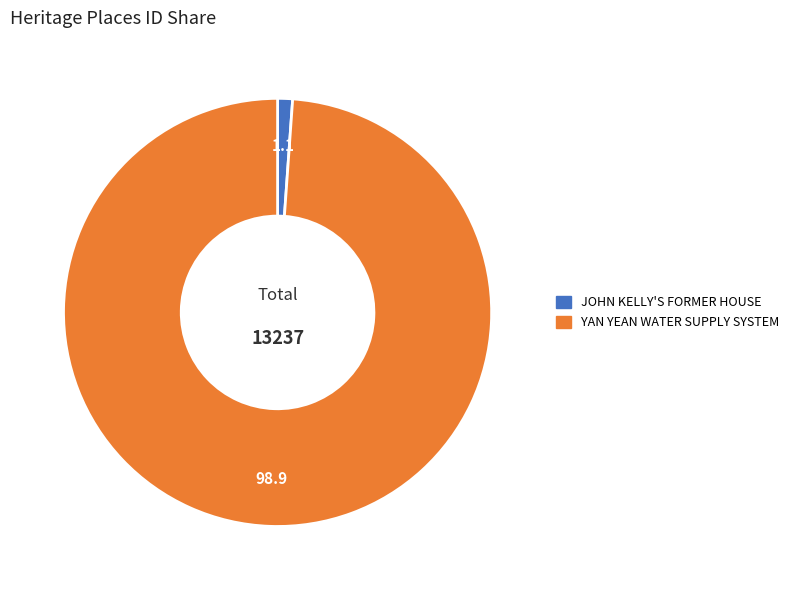

Rank the categories by value from lowest to highest.

JOHN KELLY'S FORMER HOUSE, YAN YEAN WATER SUPPLY SYSTEM